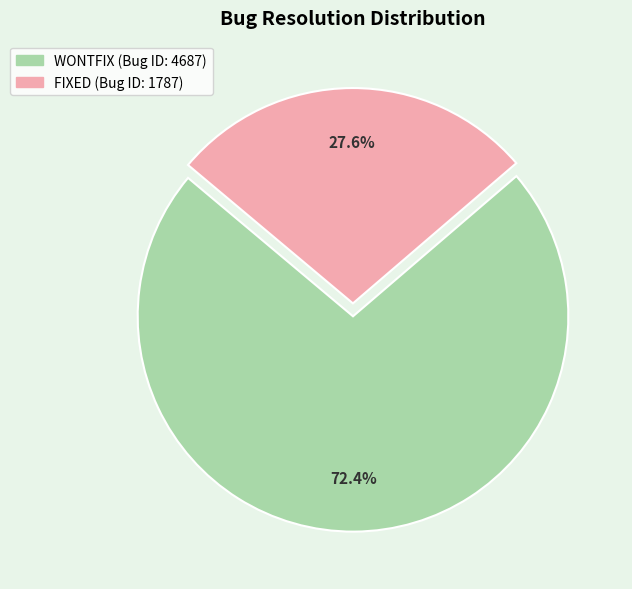

How many slices are in this pie chart?

2